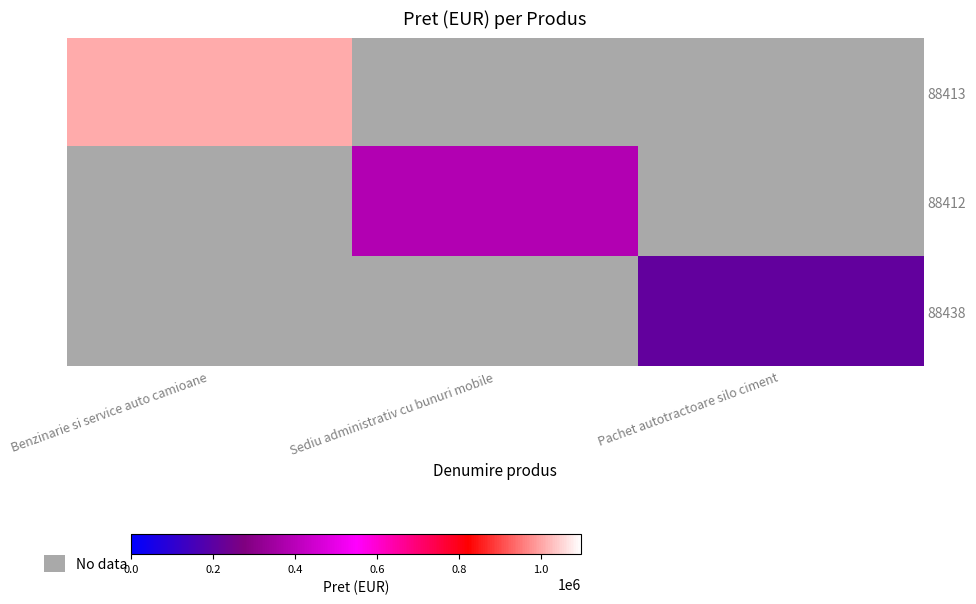

Rank the series by their average value, from highest to lowest.

88413, 88412, 88438